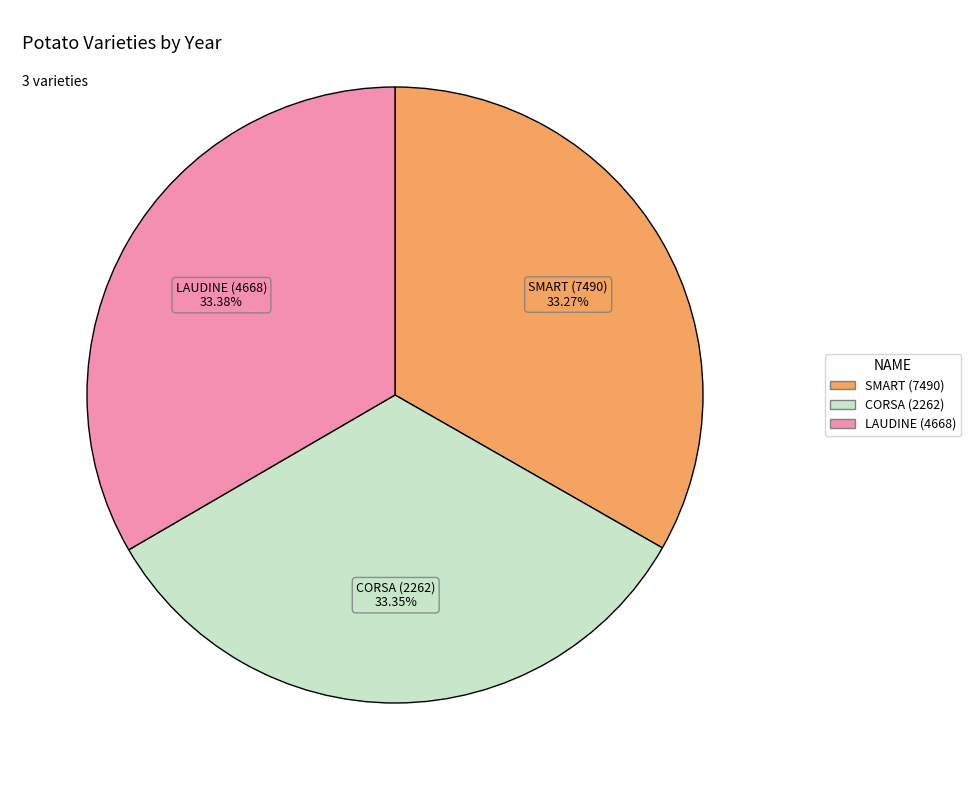

What percentage is the CORSA (2262) slice, to the nearest percent?

33%